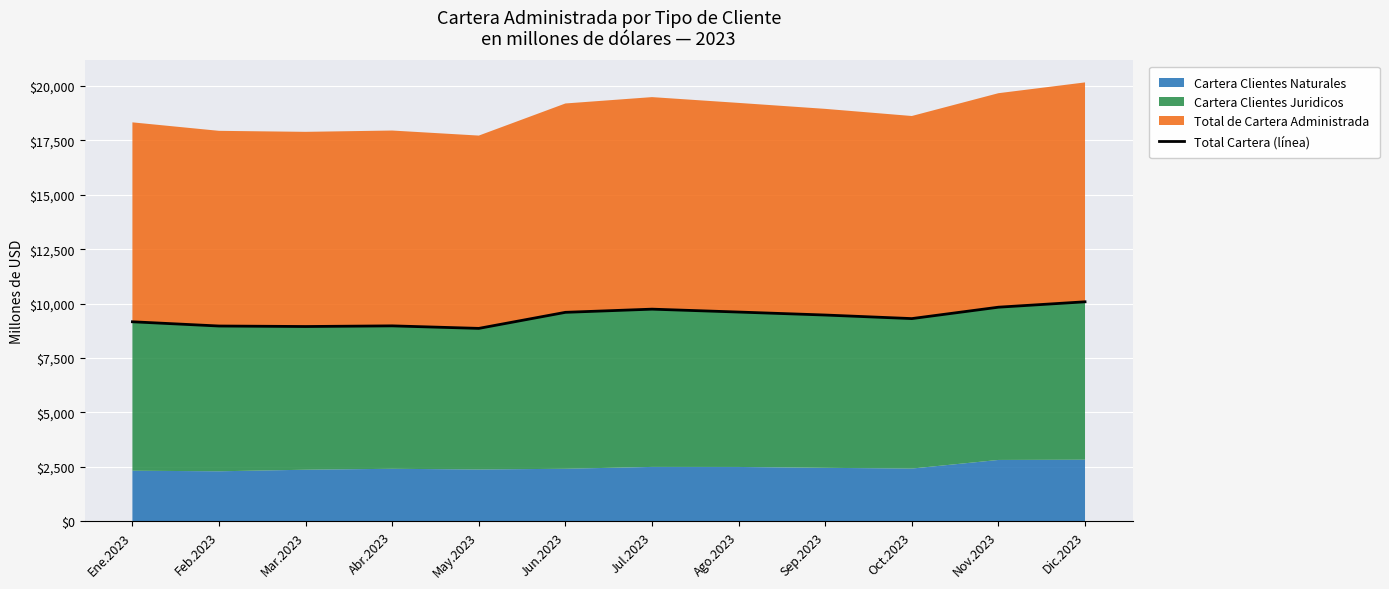

What is the value of the 1st point from the left?

9166